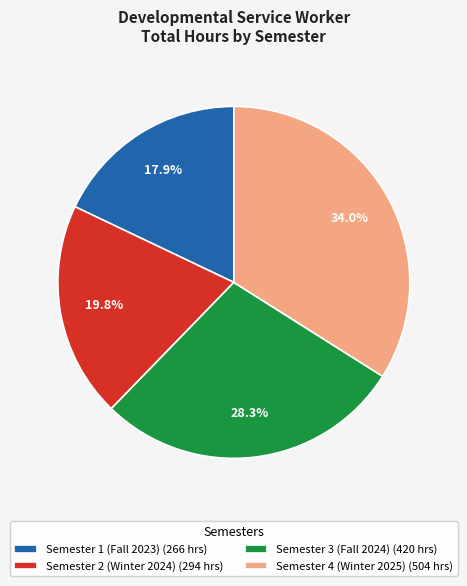

The Semester 2 (Winter 2024) slice represents 34% of the pie. True or false?

False